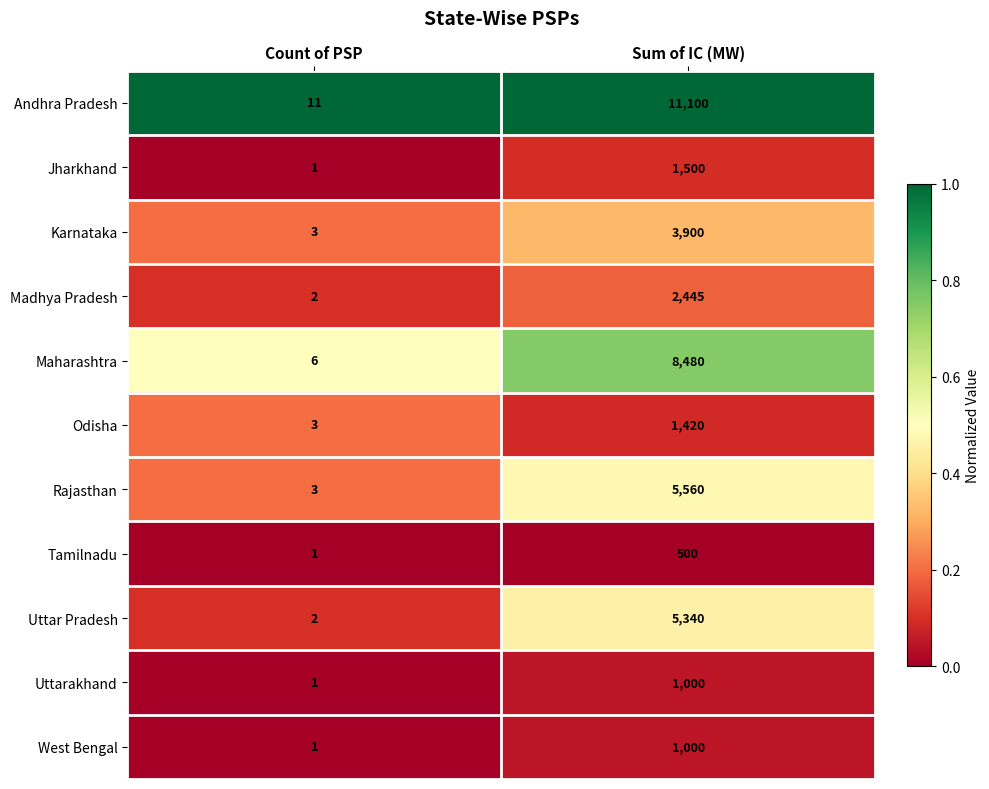

What is the difference between the Uttar Pradesh values at Count of PSP and Sum of IC (MW)?

5338